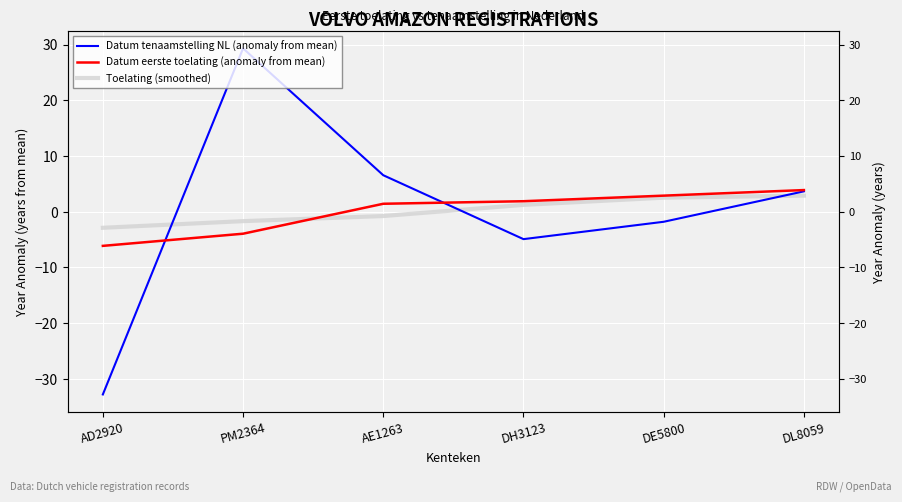

Reading left to right, transcribe all the data shown in this chart.

Datum tenaamstelling NL (anomaly from mean): AD2920=-32.8	PM2364=29.3	AE1263=6.5	DH3123=-4.9	DE5800=-1.8	DL8059=3.7
Datum eerste toelating (anomaly from mean): AD2920=-6.1	PM2364=-3.9	AE1263=1.4	DH3123=1.9	DE5800=2.9	DL8059=3.9
Toelating (smoothed): AD2920=-2.9	PM2364=-1.7	AE1263=-0.8	DH3123=1.2	DE5800=2.5	DL8059=2.9